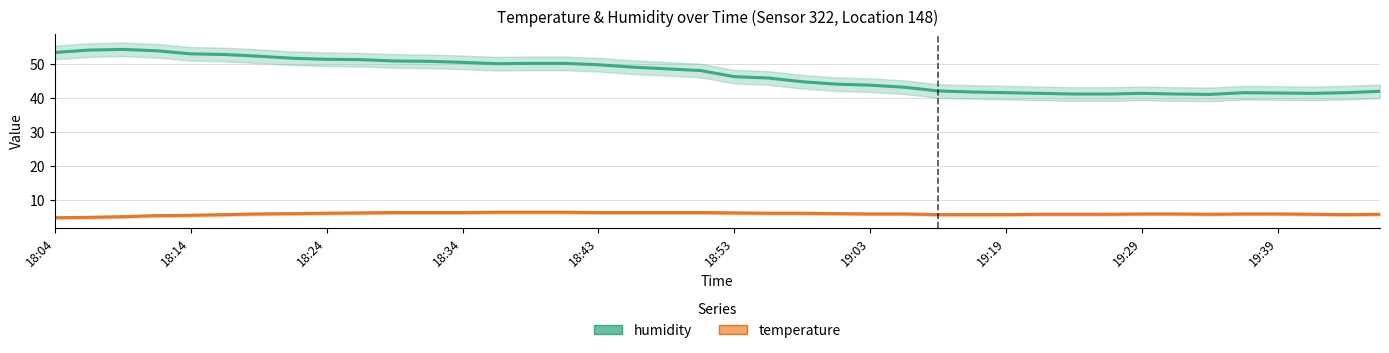

At 14, list the series in order from smallest to largest.

temperature, humidity